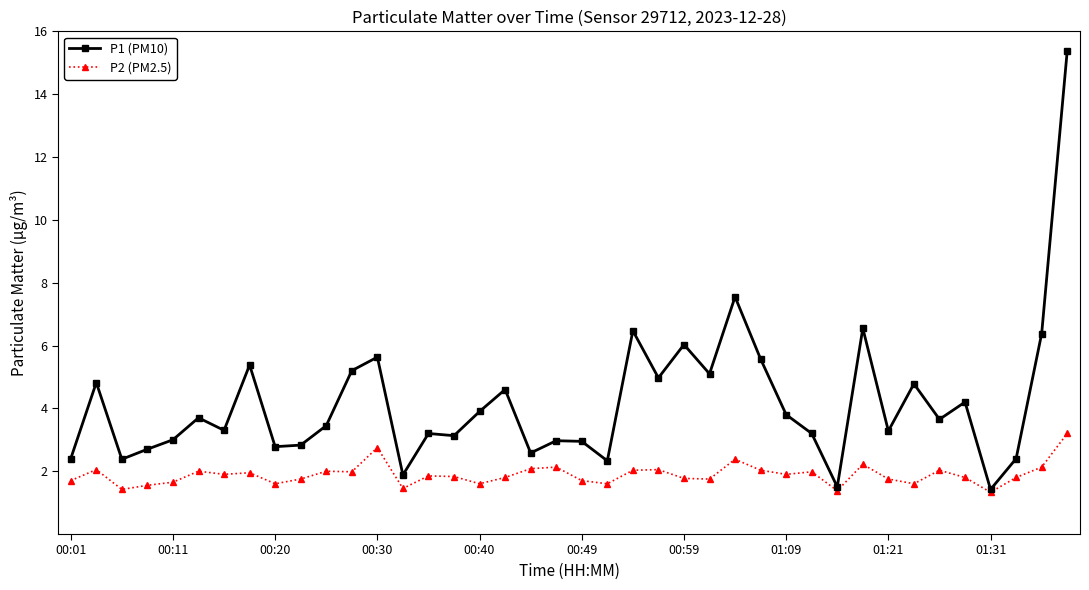

How many distinct data groups are displayed?

2